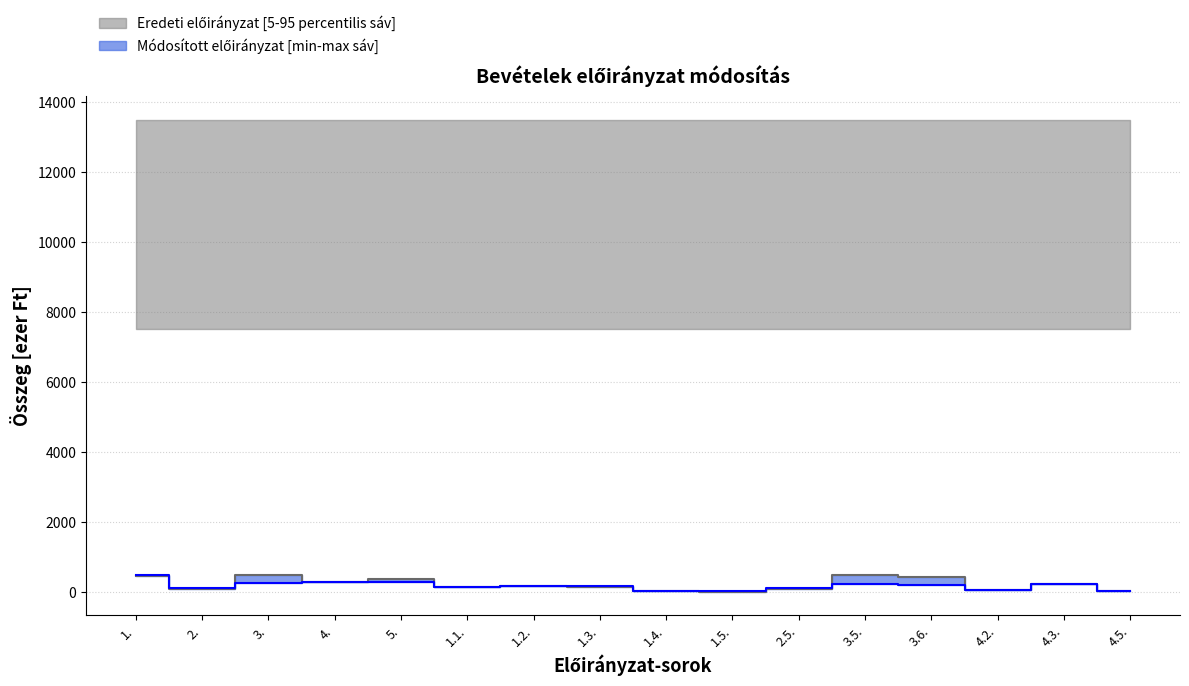

Rank the categories by value from highest to lowest.

3., 3.5., 1., 3.6., 5., 4., 4.3., 1.2., 1.3., 1.1., 2., 2.5., 4.2., 4.5., 1.4., 1.5.